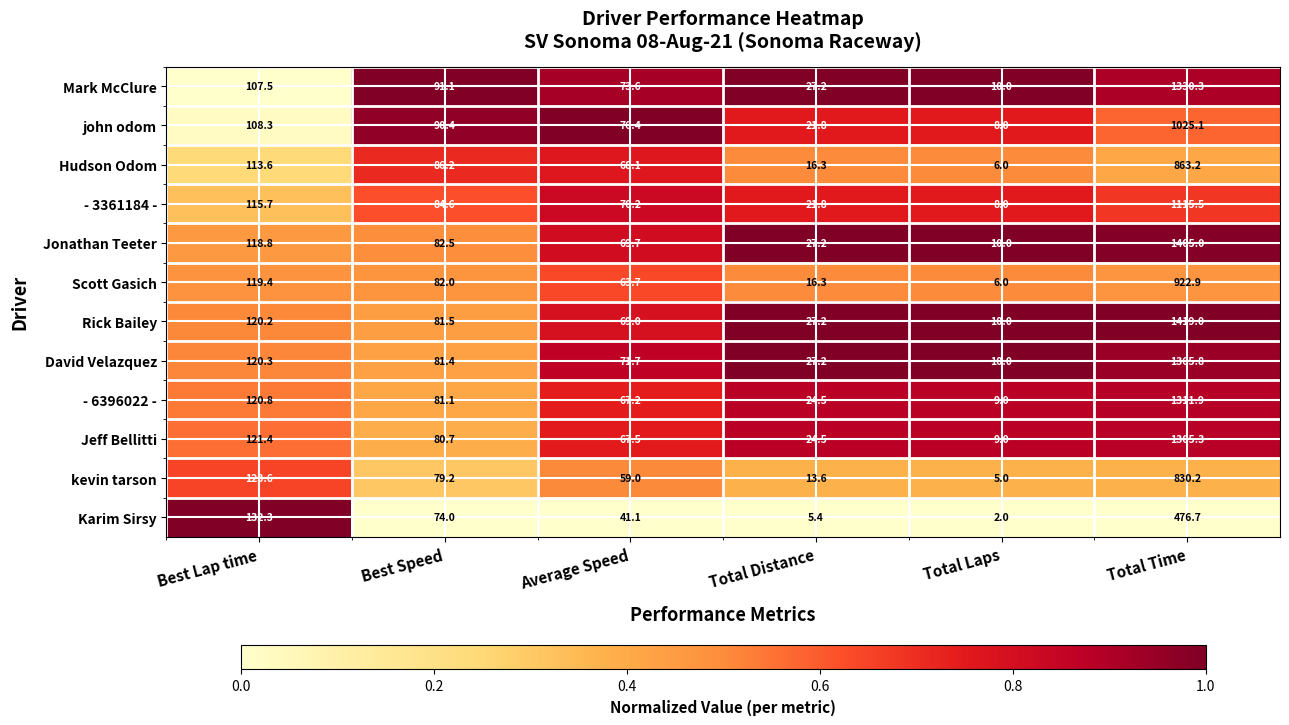

How many series are shown in this chart?

12